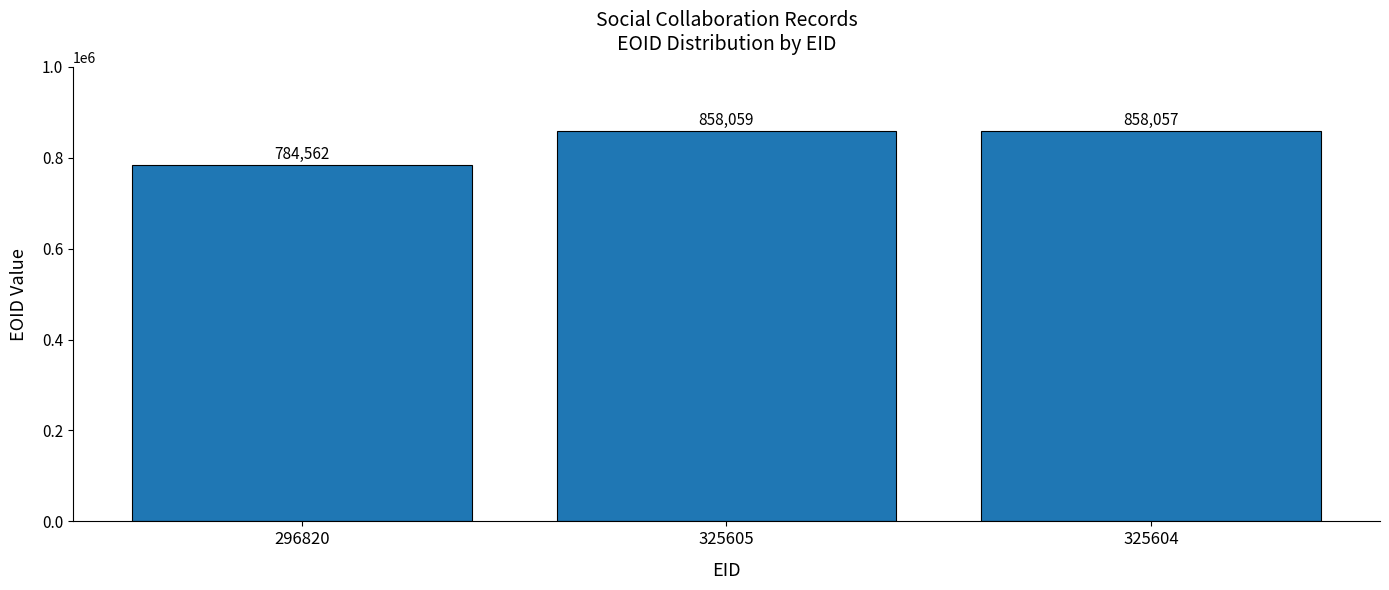

Approximately how many times larger is the value at 296820 compared to 325604?

0.9